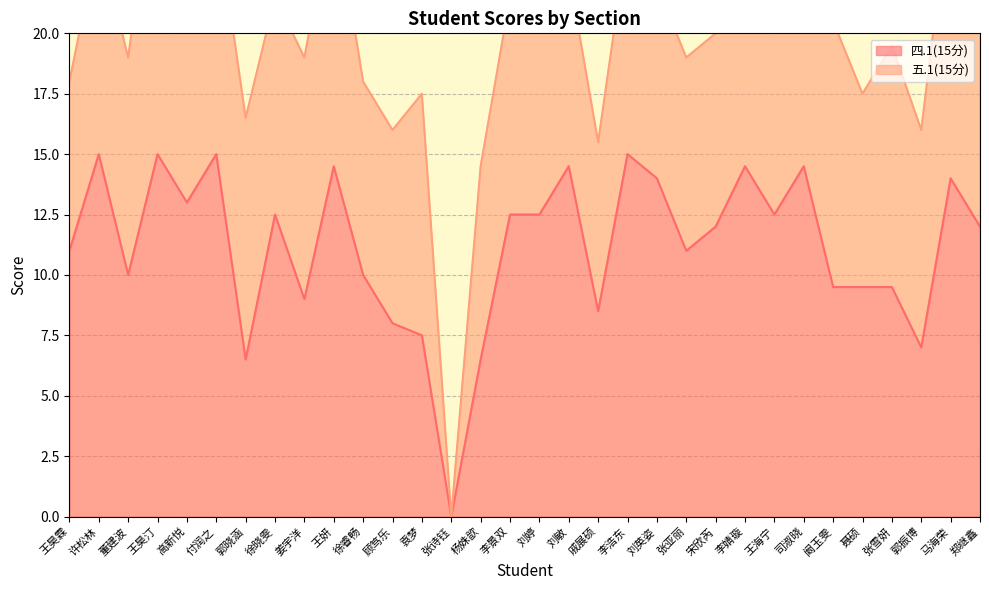

Reading left to right, extract all data points from this chart.

王昊霖=11.0	许松林=15.0	董建波=10.0	王昊汀=15.0	高新悦=13.0	付润之=15.0	郭晓涵=6.5	徐晓雯=12.5	姜宇洋=9.0	王妍=14.5	徐睿畅=10.0	顾笃乐=8.0	袁梦=7.5	张诗钰=0.0	杨姝歆=6.5	李景双=12.5	刘婷=12.5	刘敏=14.5	戚展硕=8.5	李浩东=15.0	刘英姿=14.0	张亚丽=11.0	宋欣芮=12.0	李婧璇=14.5	王海宁=12.5	司淑晓=14.5	阚玉雯=9.5	聂硕=9.5	张雪妍=9.5	郭振博=7.0	马海荣=14.0	郑继鑫=12.0